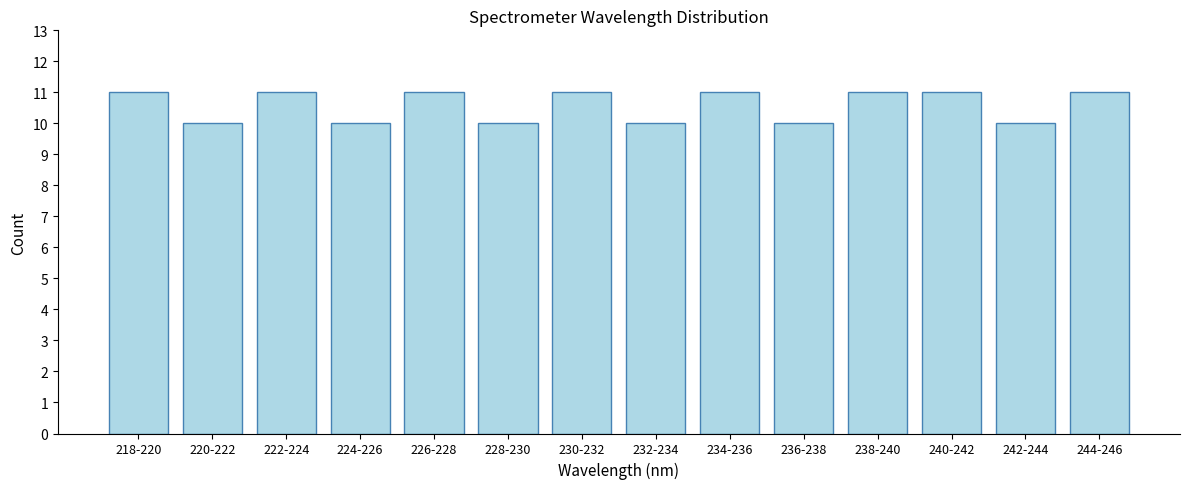

Reading right to left, list all the values displayed in this chart.

244-246=11	242-244=10	240-242=11	238-240=11	236-238=10	234-236=11	232-234=10	230-232=11	228-230=10	226-228=11	224-226=10	222-224=11	220-222=10	218-220=11